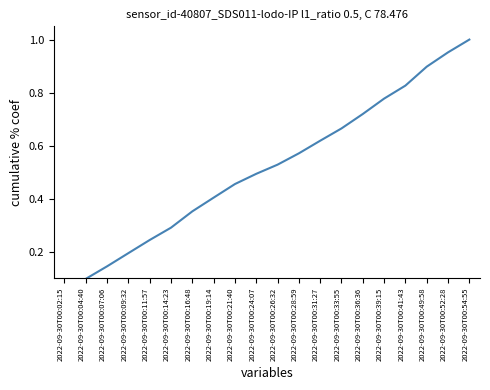

Count the number of categories in the chart.

20